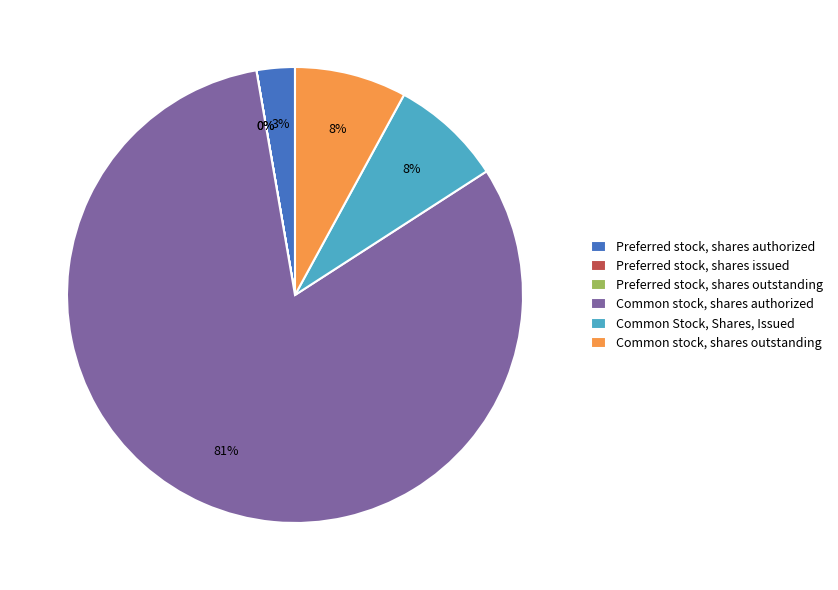

Is the sum of Preferred stock, shares authorized and Common stock, shares authorized greater than half?

Yes